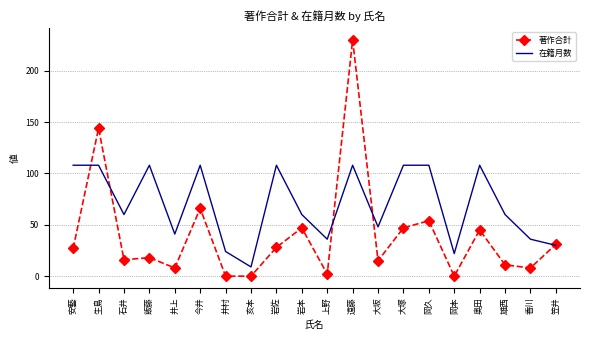

How many values in the 著作合計 series are below 27?

10